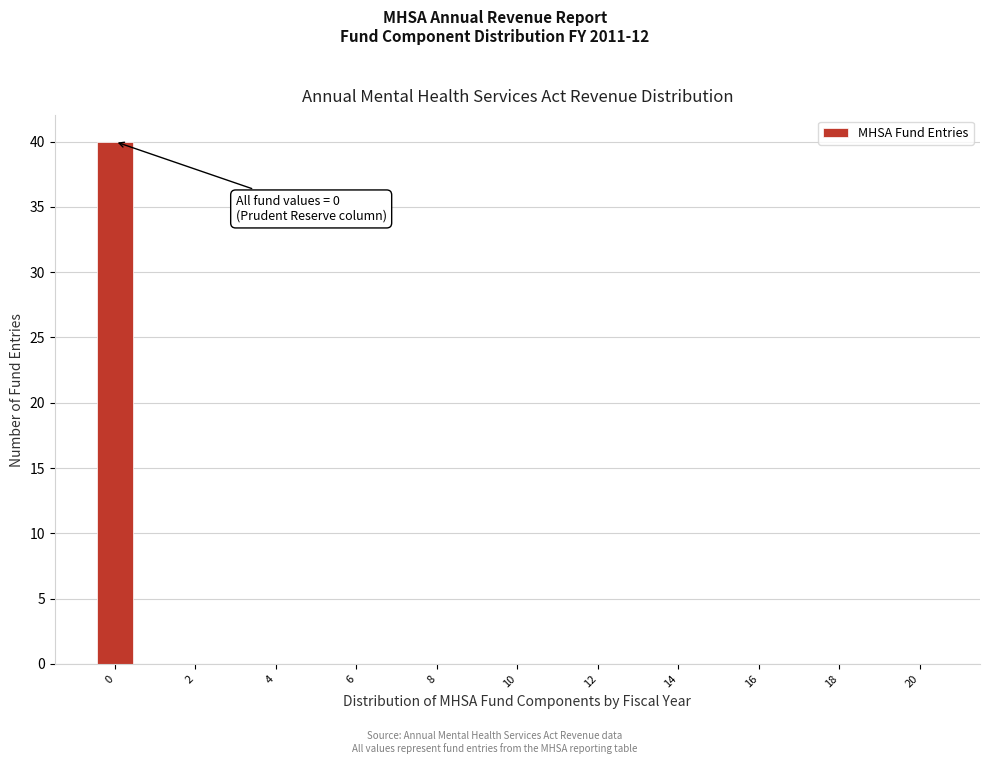

Which range on the x-axis has the tallest bar?

-0.5 to 0.5